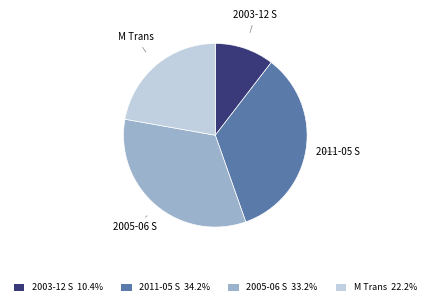

Rank the categories by value from lowest to highest.

2003-12 S, M Trans, 2005-06 S, 2011-05 S